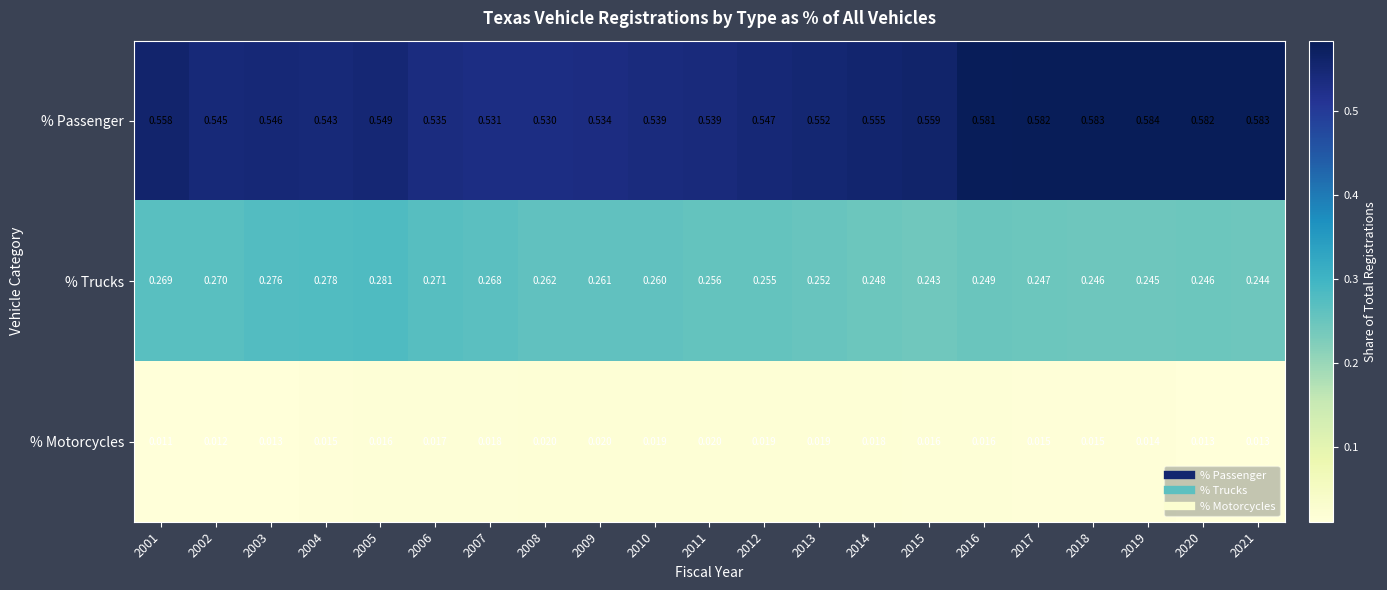

Is the value of % Motorcycles at 2020 greater than the value of % Passenger at 2012?

No